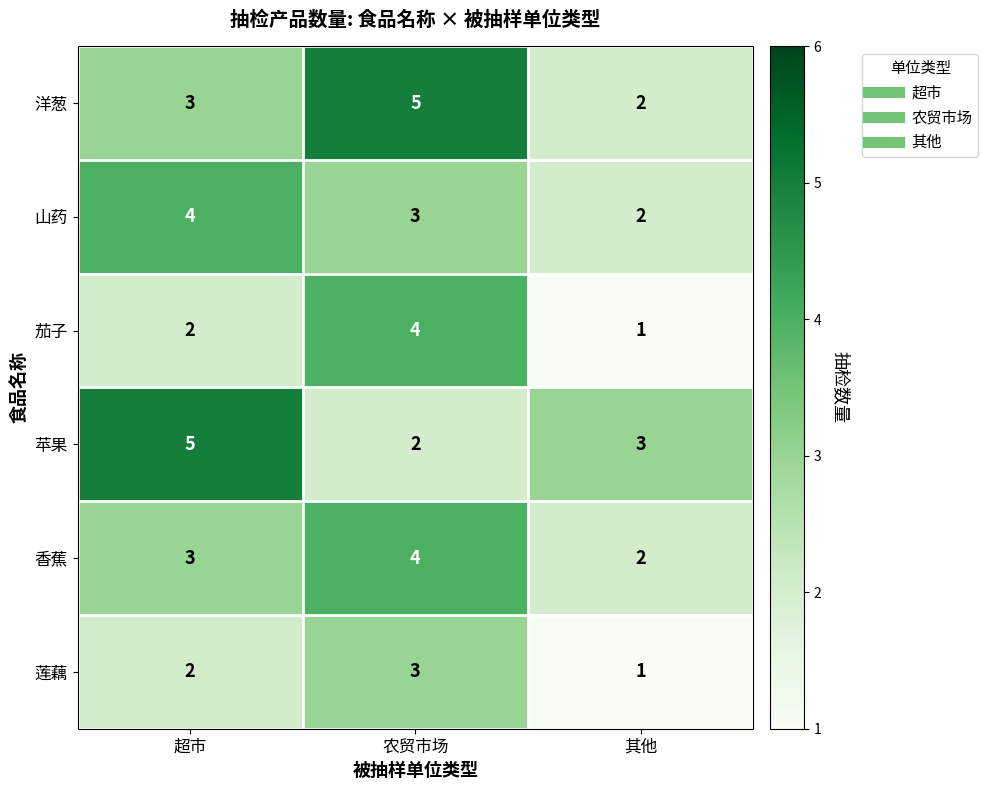

The value of 莲藕 at 农贸市场 is 1. True or false?

False